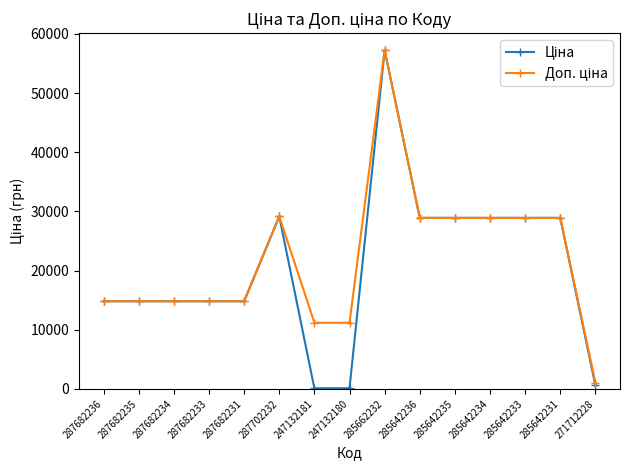

What is the total value across all series at 287682234?

29635.2